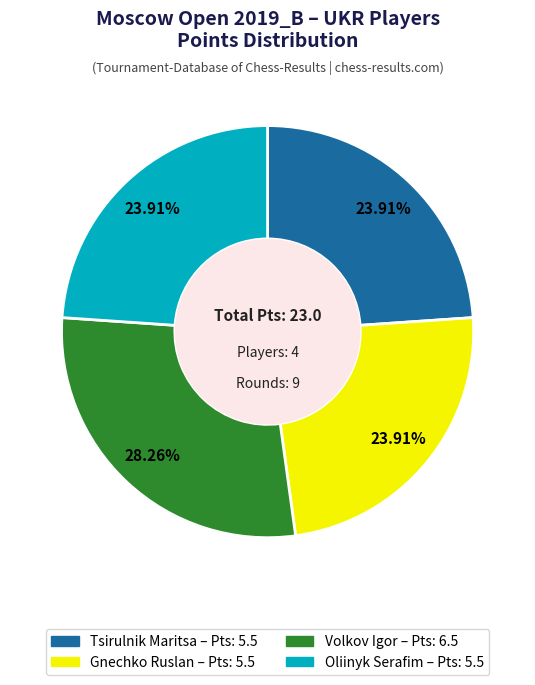

To the nearest percent, what is the average slice percentage?

25%